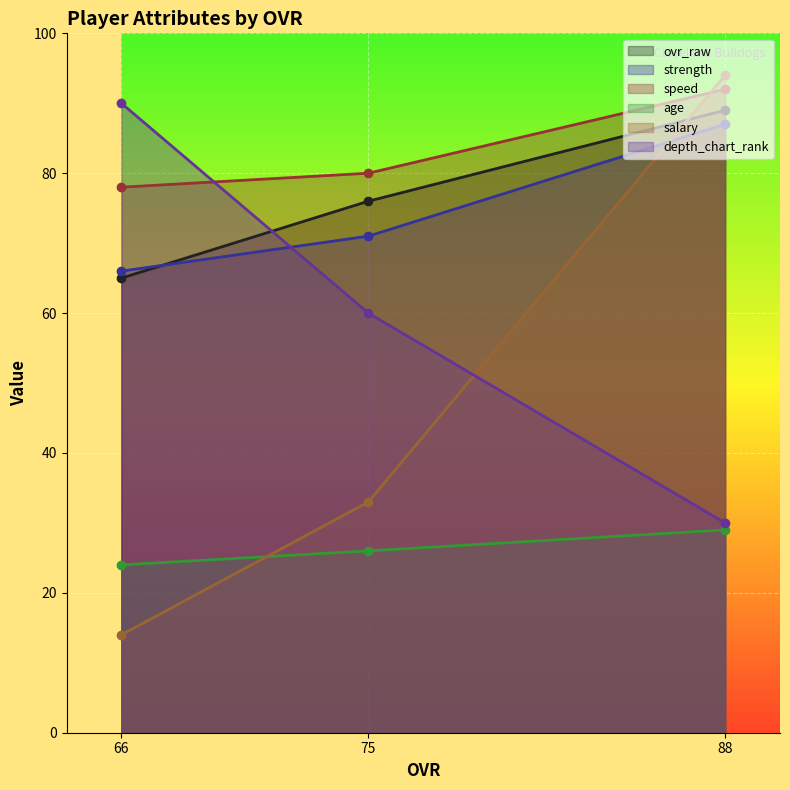

What is the difference between the maximum and minimum values in the ovr_raw series?

24